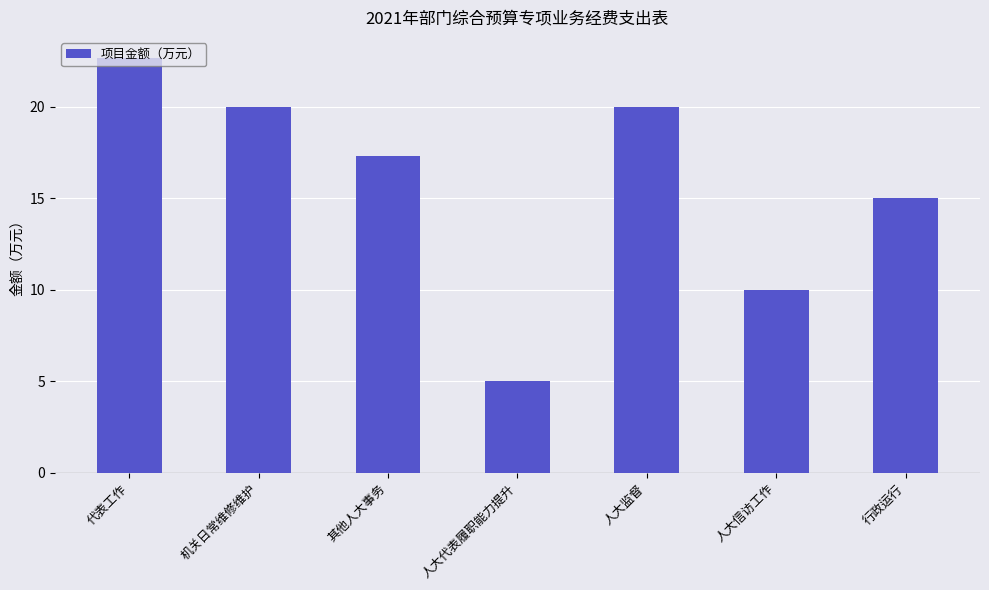

Reading right to left, what are all the values shown in this chart?

行政运行=15.0	人大信访工作=10.0	人大监督=20.0	人大代表履职能力提升=5.0	其他人大事务=17.3	机关日常维修维护=20.0	代表工作=22.7